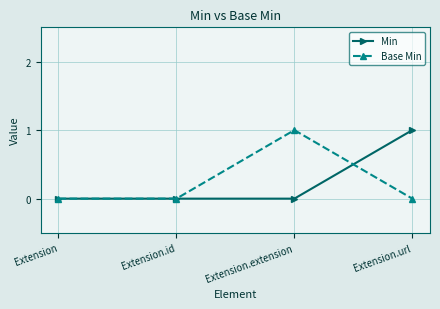

How many lines are shown in the chart?

2